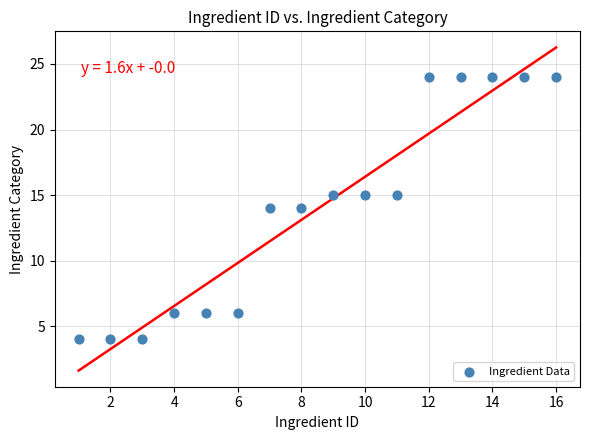

What is the range of X values (max minus min)?

15